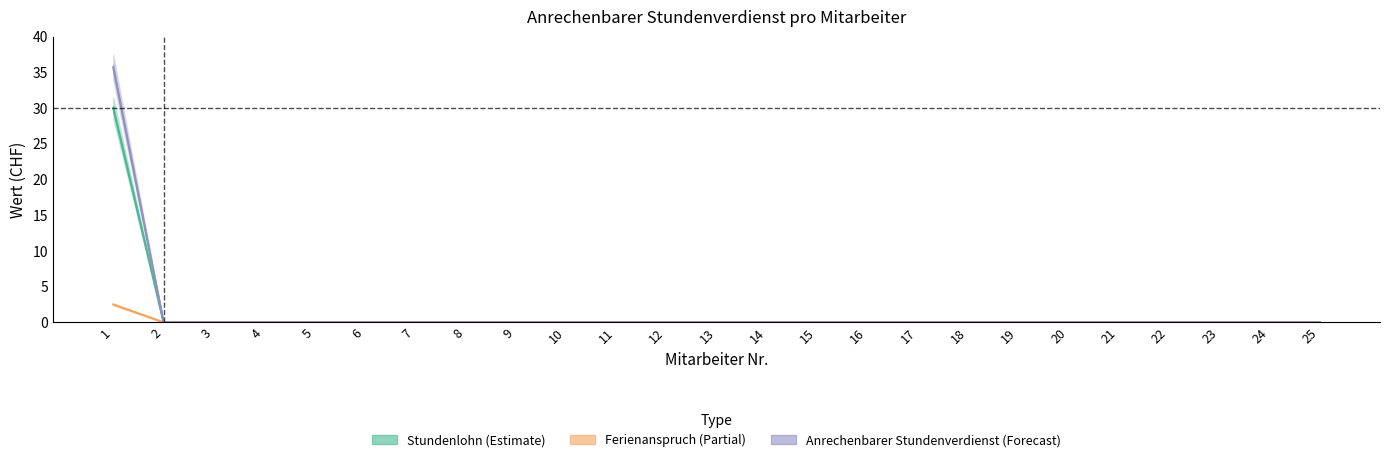

Which series has the widest spread of values?

Anrechenbarer_Stundenverdienst